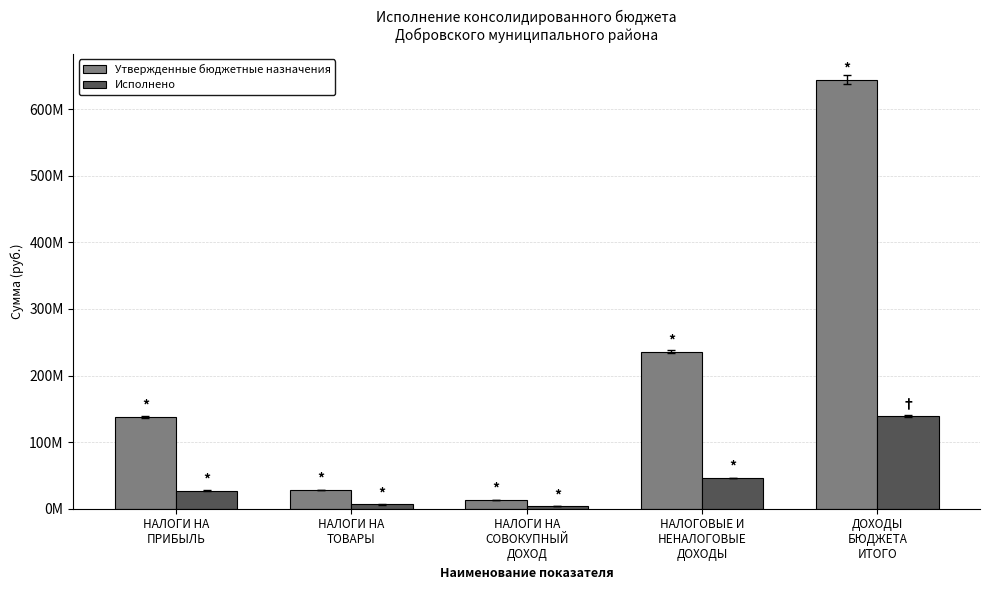

Reading left to right, extract all data points from this chart.

Утвержденные бюджетные назначения: 137977500.0	28043300.0	12825000.0	235744500.0	644388830.8
Исполнено: 27333693.9	6366529.9	3586943.9	46001224.9	138970982.0